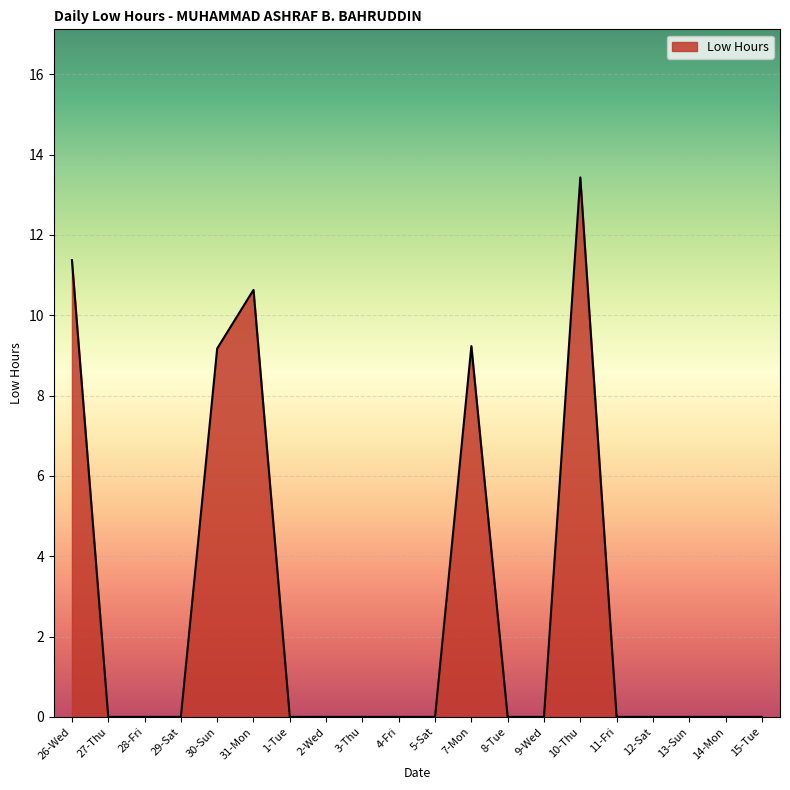

What is the difference between the values at 26-Wed and 29-Sat?

11.4